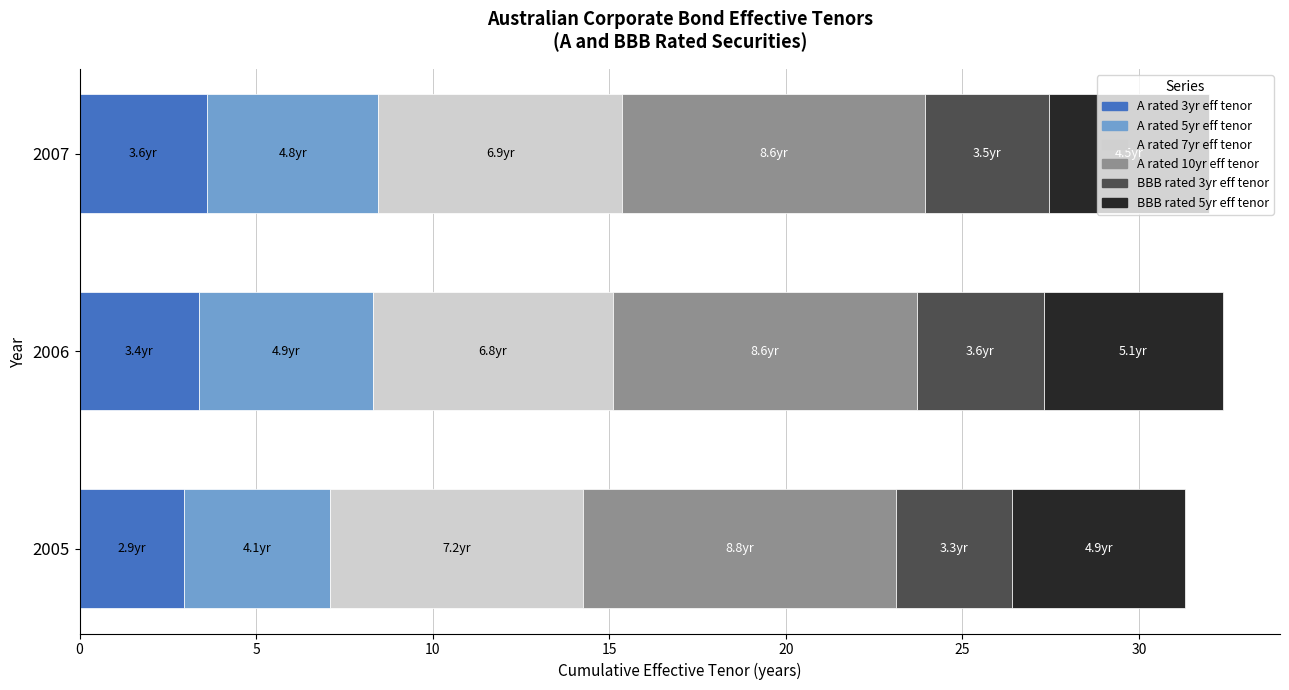

What is the lowest value of the A rated 3yr eff tenor series?

2.9